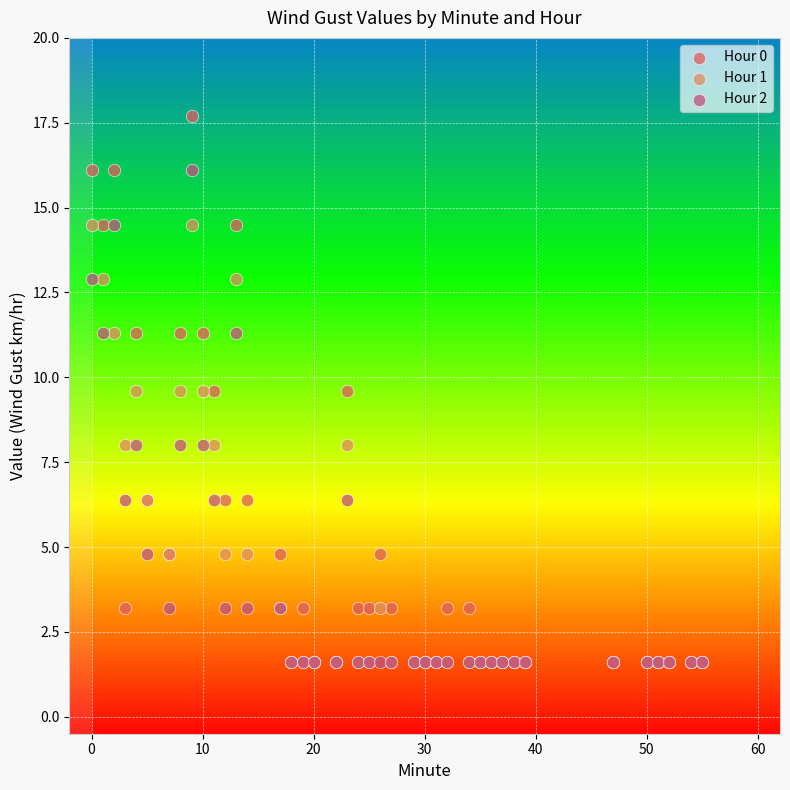

What are all the series names shown in the legend?

Hour 0, Hour 1, Hour 2